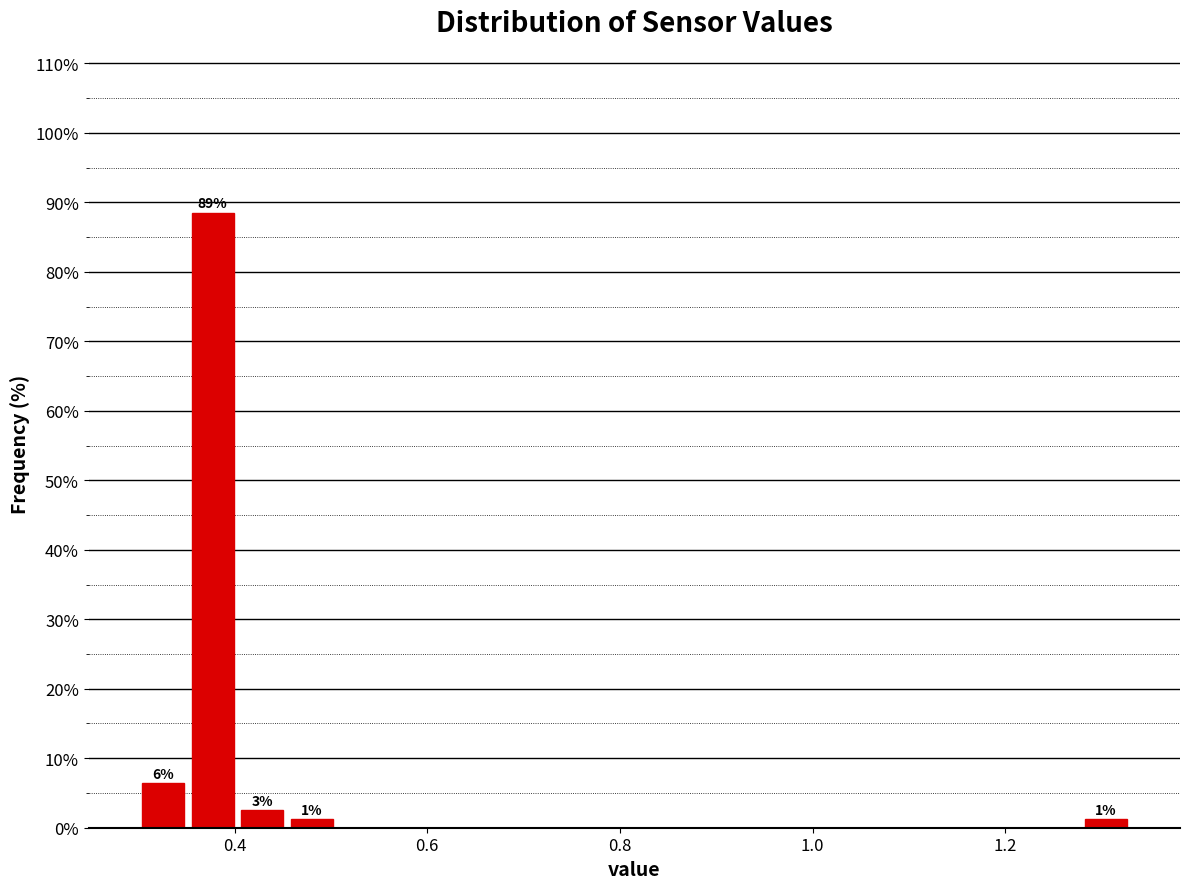

Around what value on the x-axis is the tallest bar? Give the approximate position of its centre, as read against the axis.

0.38